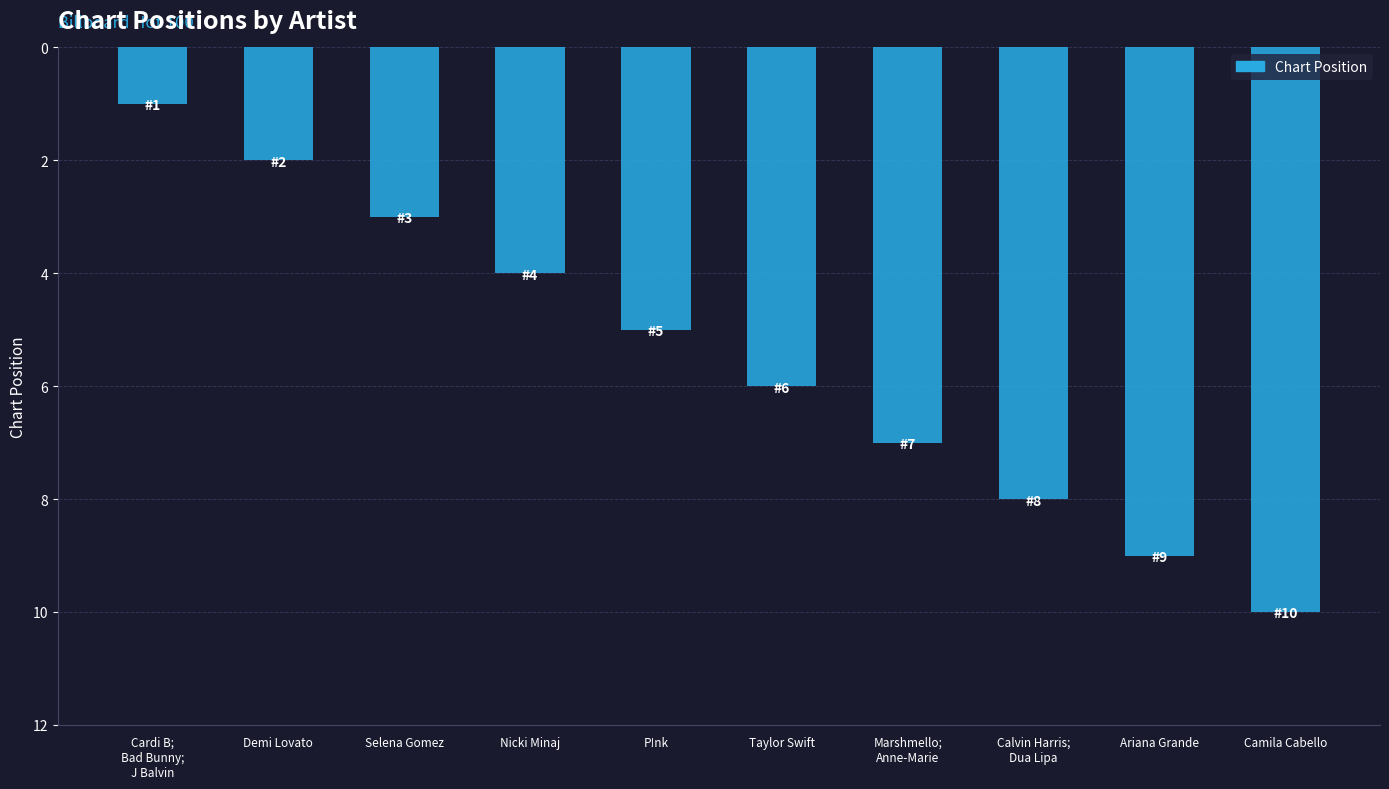

Approximately how many times larger is the value at Selena Gomez compared to Taylor Swift?

0.5